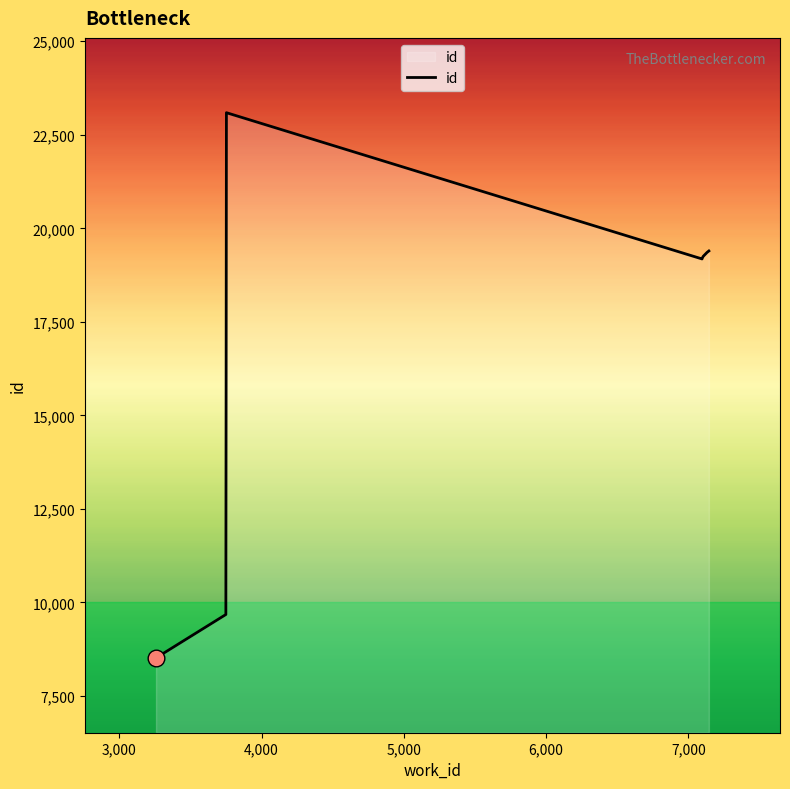

What is the smallest value displayed?

8514